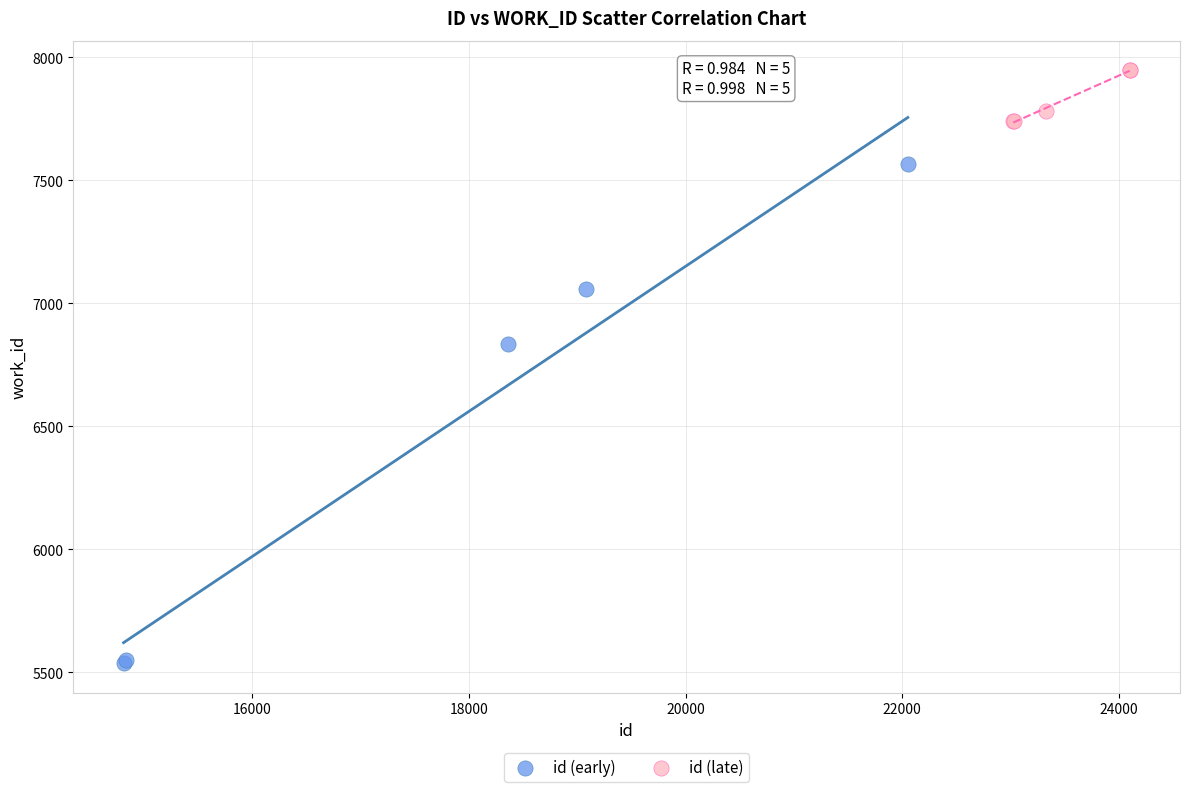

Which series contains the highest Y value?

id (late)